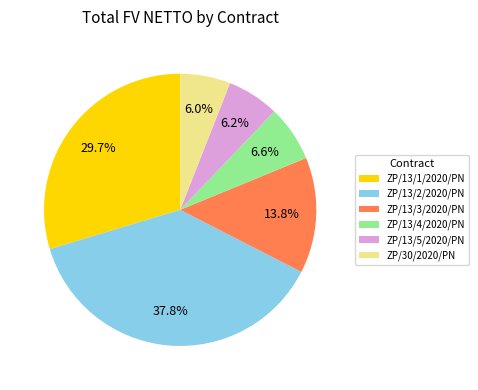

True or false: ZP/13/3/2020/PN accounts for 14% of the total.

True